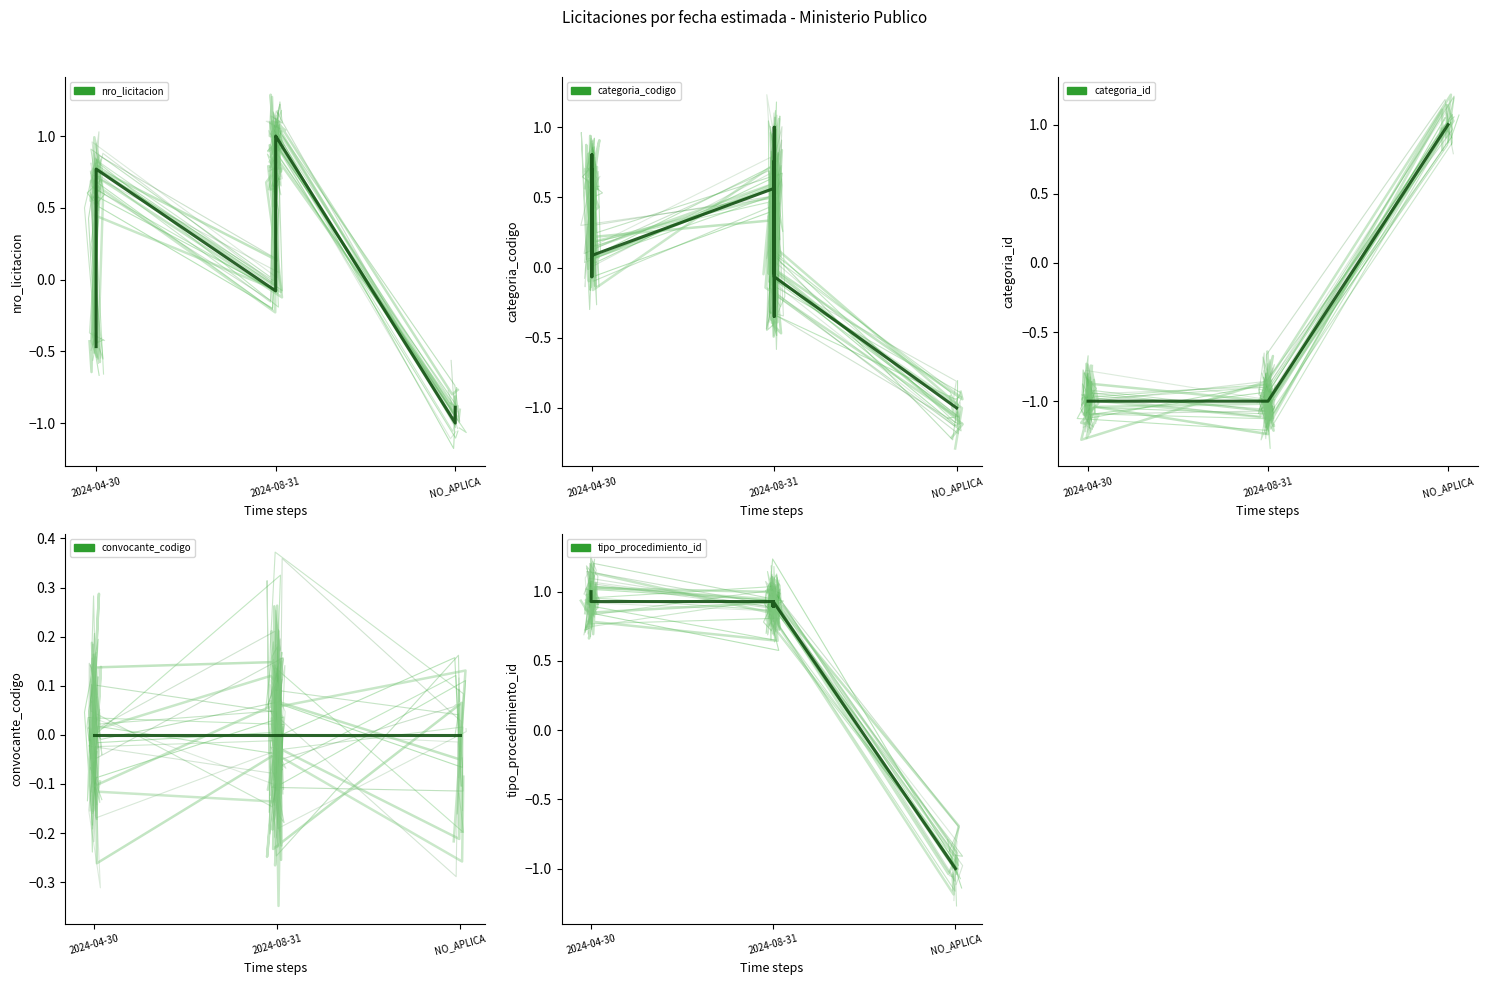

Which series has the largest range (max minus min)?

nro_licitacion